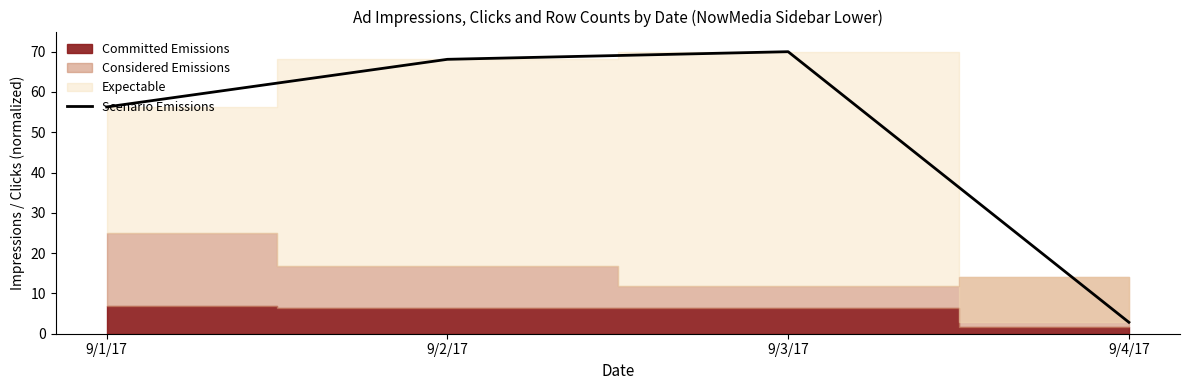

True or false: the data shows 90.5 at 9/1/17.

False